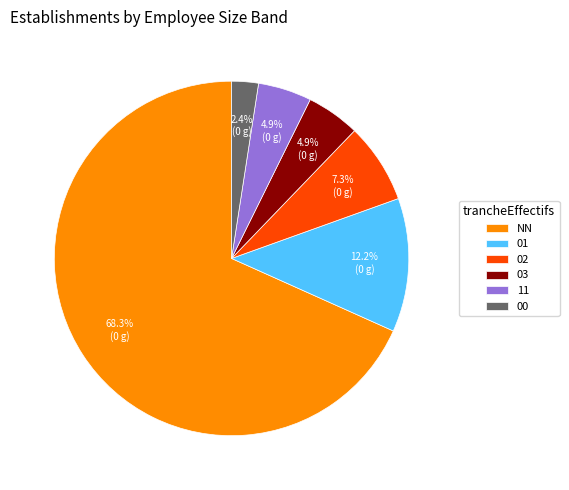

Which has a higher value, 11 or 02?

02